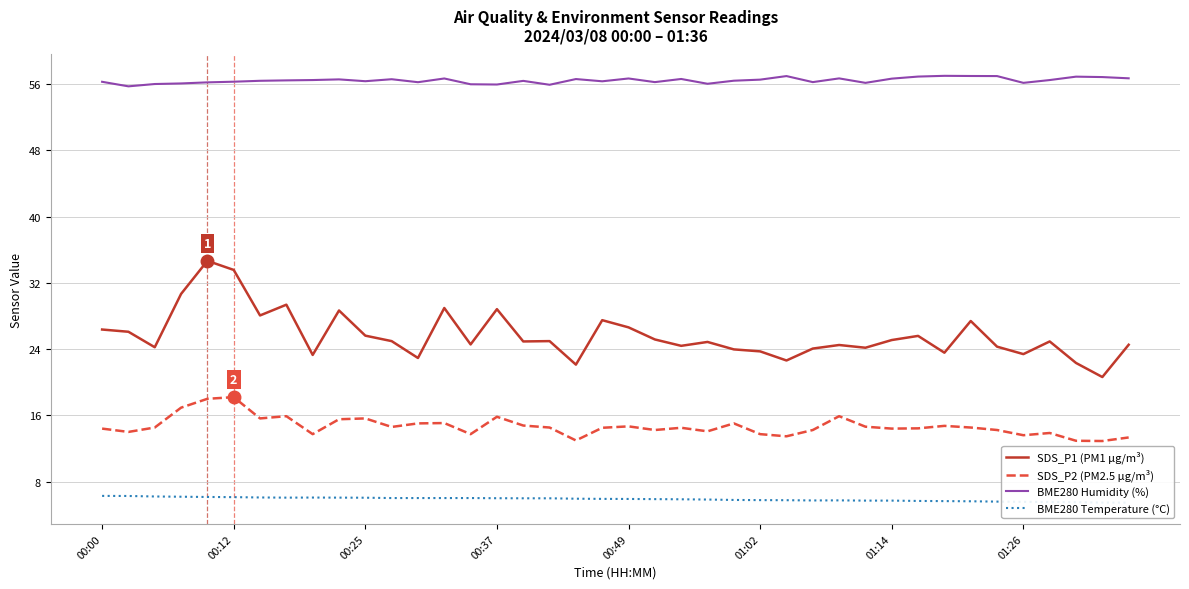

What is the difference between the second highest and second lowest values in the SDS_P1 (PM1 µg/m³) series?

11.4